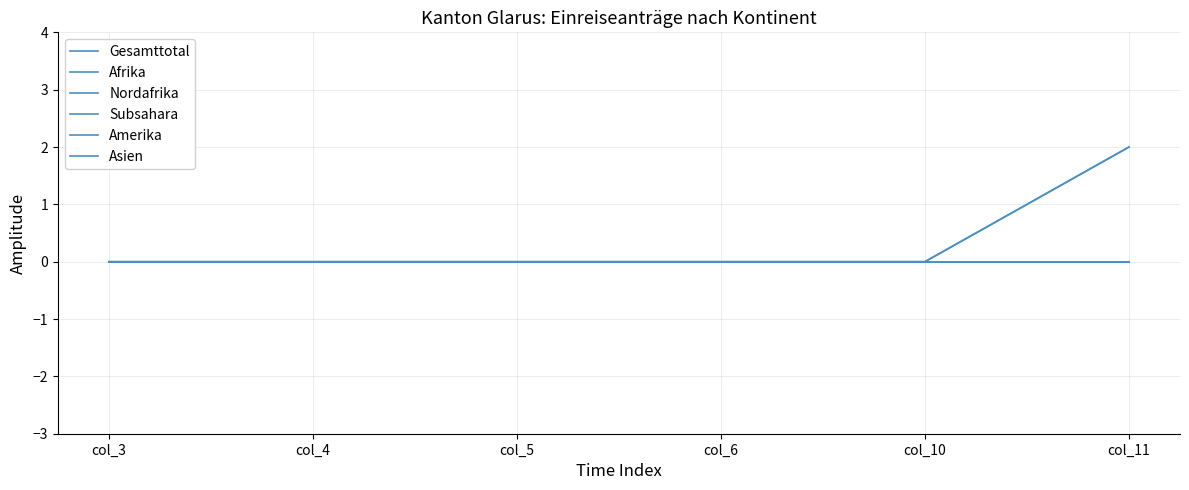

True or false: Amerika has more than 1 interior local peaks.

False